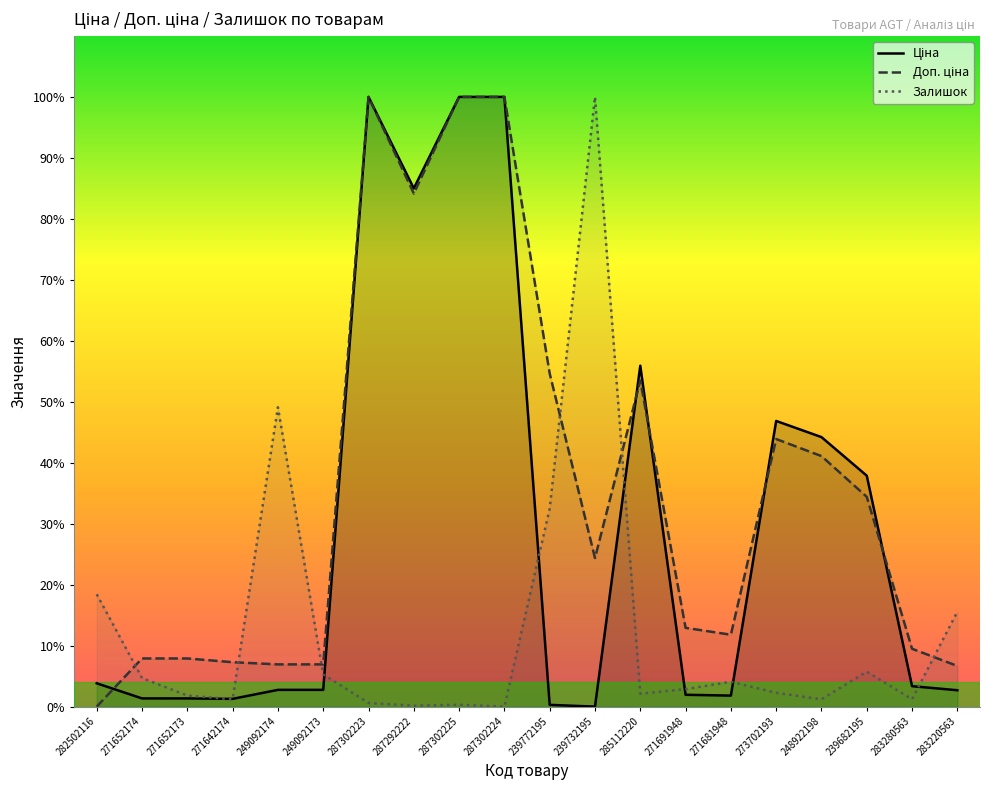

Reading left to right, transcribe all the data shown in this chart.

Ціна: 3.8	1.3	1.3	1.3	2.7	2.7	100.0	85.0	100.0	100.0	0.3	0.0	55.9	1.9	1.8	46.9	44.2	37.9	3.4	2.7
Доп. ціна: 0.0	7.9	7.9	7.3	6.9	6.9	100.0	84.2	100.0	100.0	54.6	24.4	53.5	12.9	11.8	43.9	41.1	34.4	9.5	6.7
Залишок: 18.4	4.7	1.8	1.2	49.1	5.3	0.6	0.2	0.3	0.0	32.5	100.0	2.1	2.9	4.1	2.3	1.2	5.7	1.2	15.6